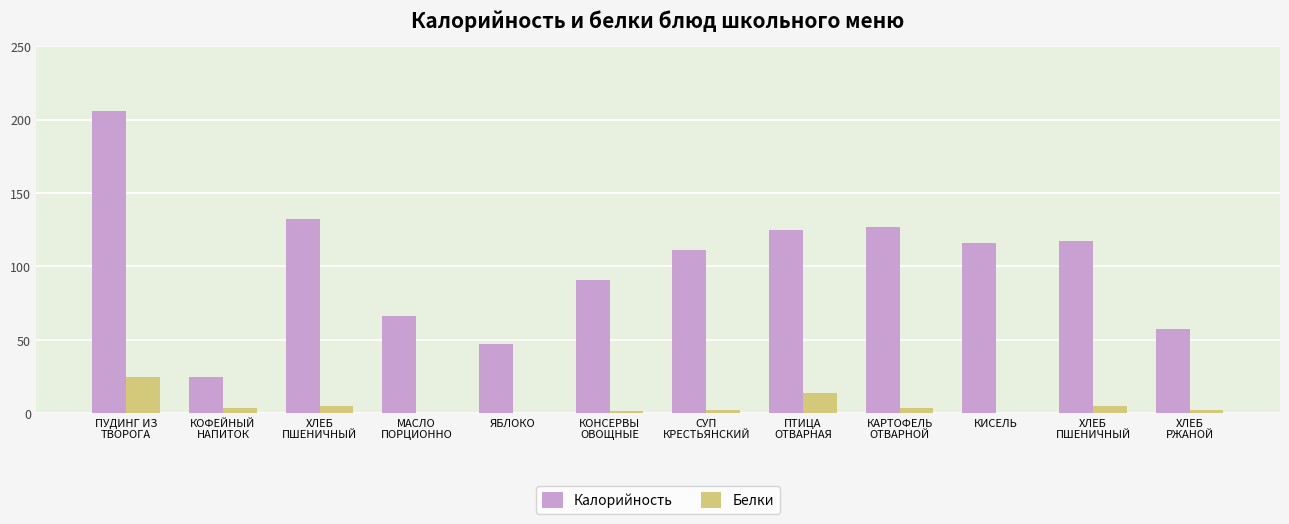

What are all the series names shown in the legend?

Калорийность, Белки